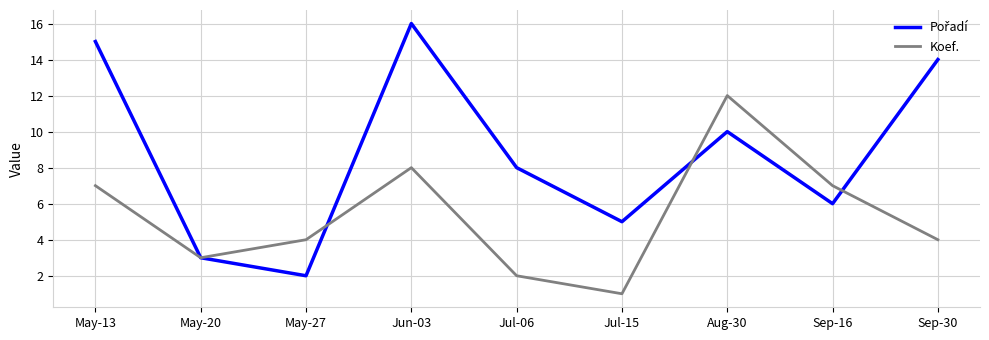

What is the approximate value of Koef. at May-13?

7